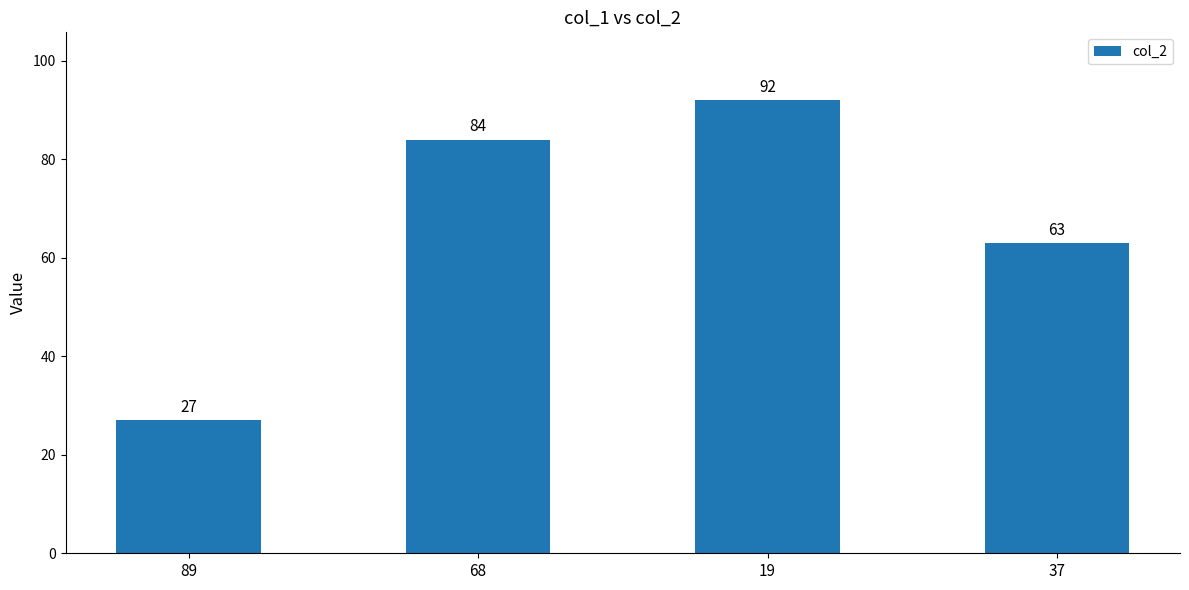

What is the change in value from 89 to 37?

+36